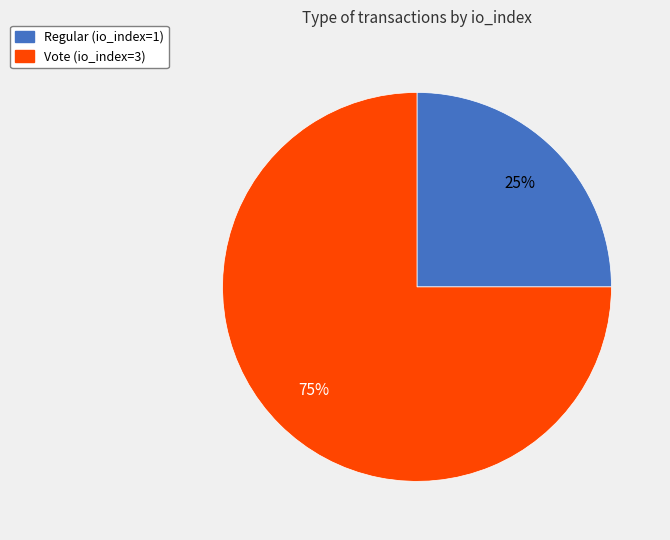

Is there any slice that represents more than half of the pie?

Yes